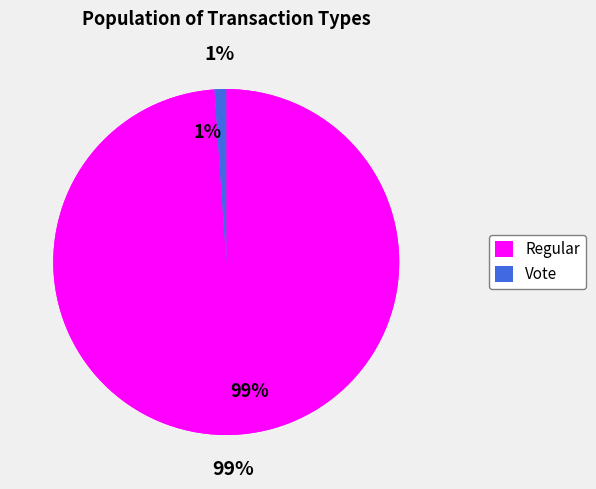

Count the number of slices in the pie.

2